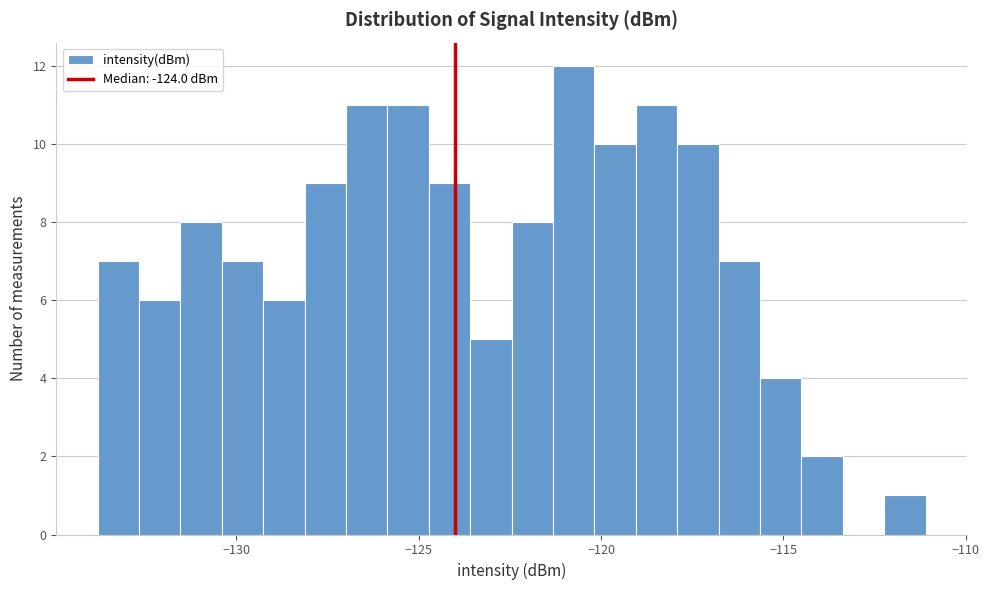

Around what value on the x-axis is the tallest bar? Give the approximate position of its centre, as read against the axis.

-120.5